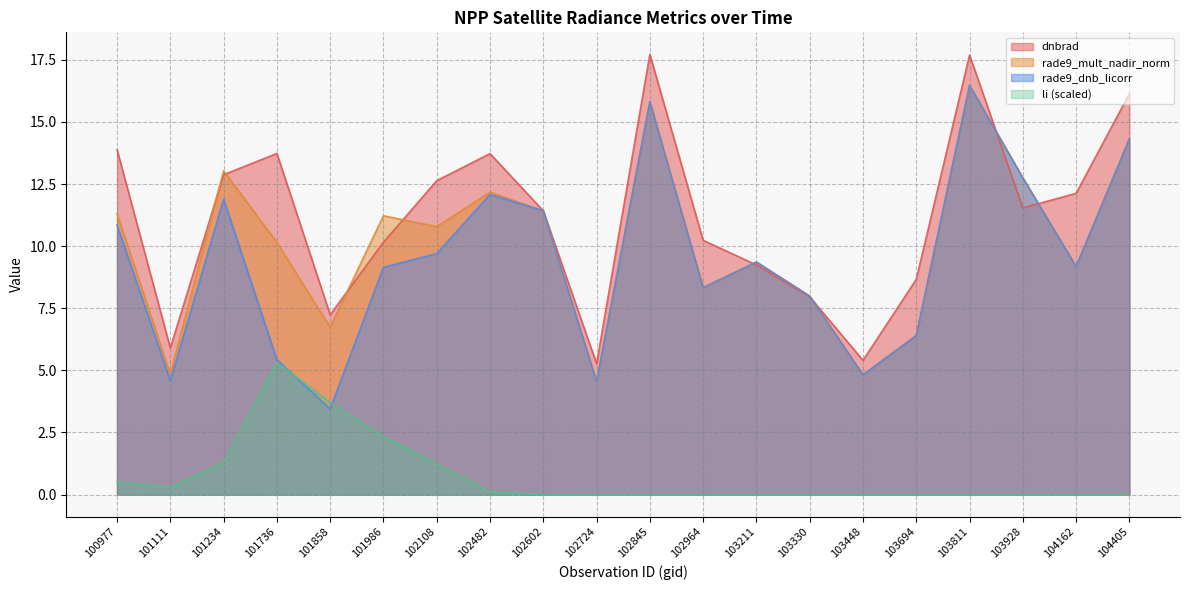

Which series ends up on top after the final intersection of rade9_mult_nadir_norm and dnbrad?

dnbrad